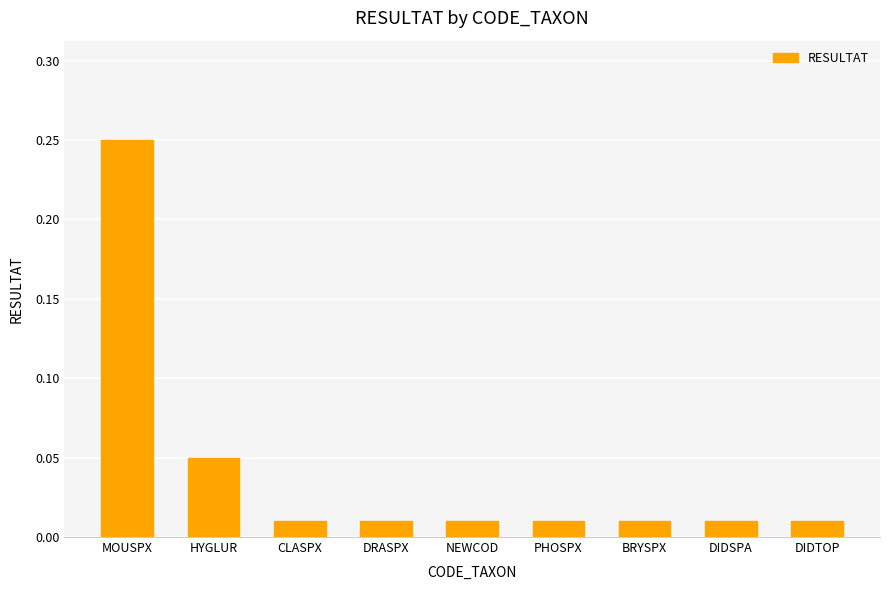

What position from the left is PHOSPX?

6